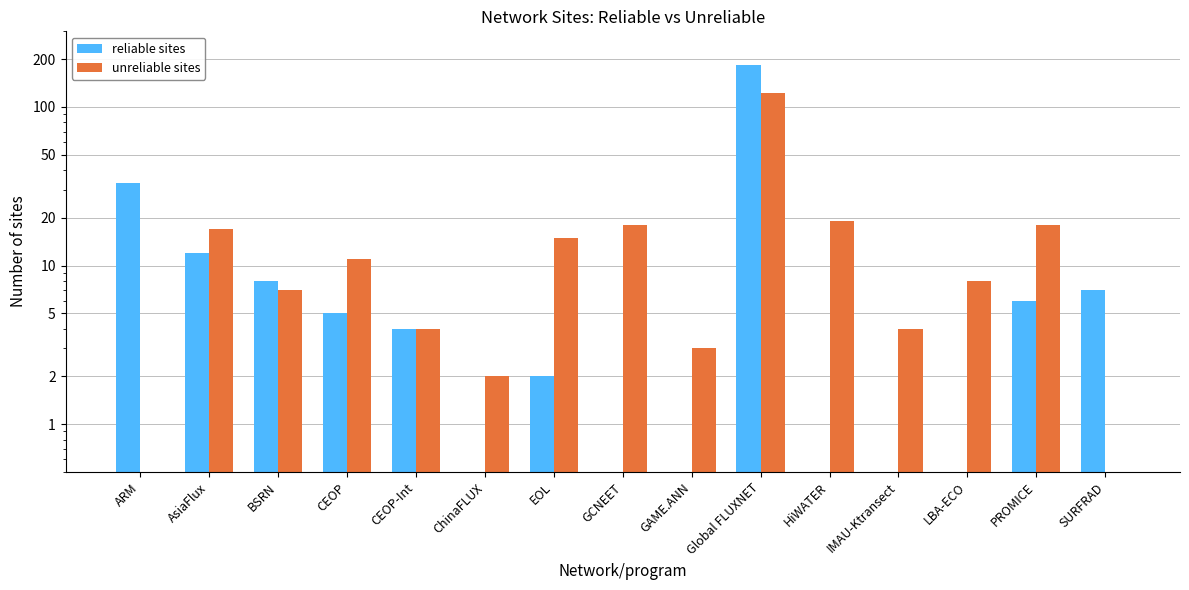

Is it true that reliable sites equals 0 at GAME.ANN?

True